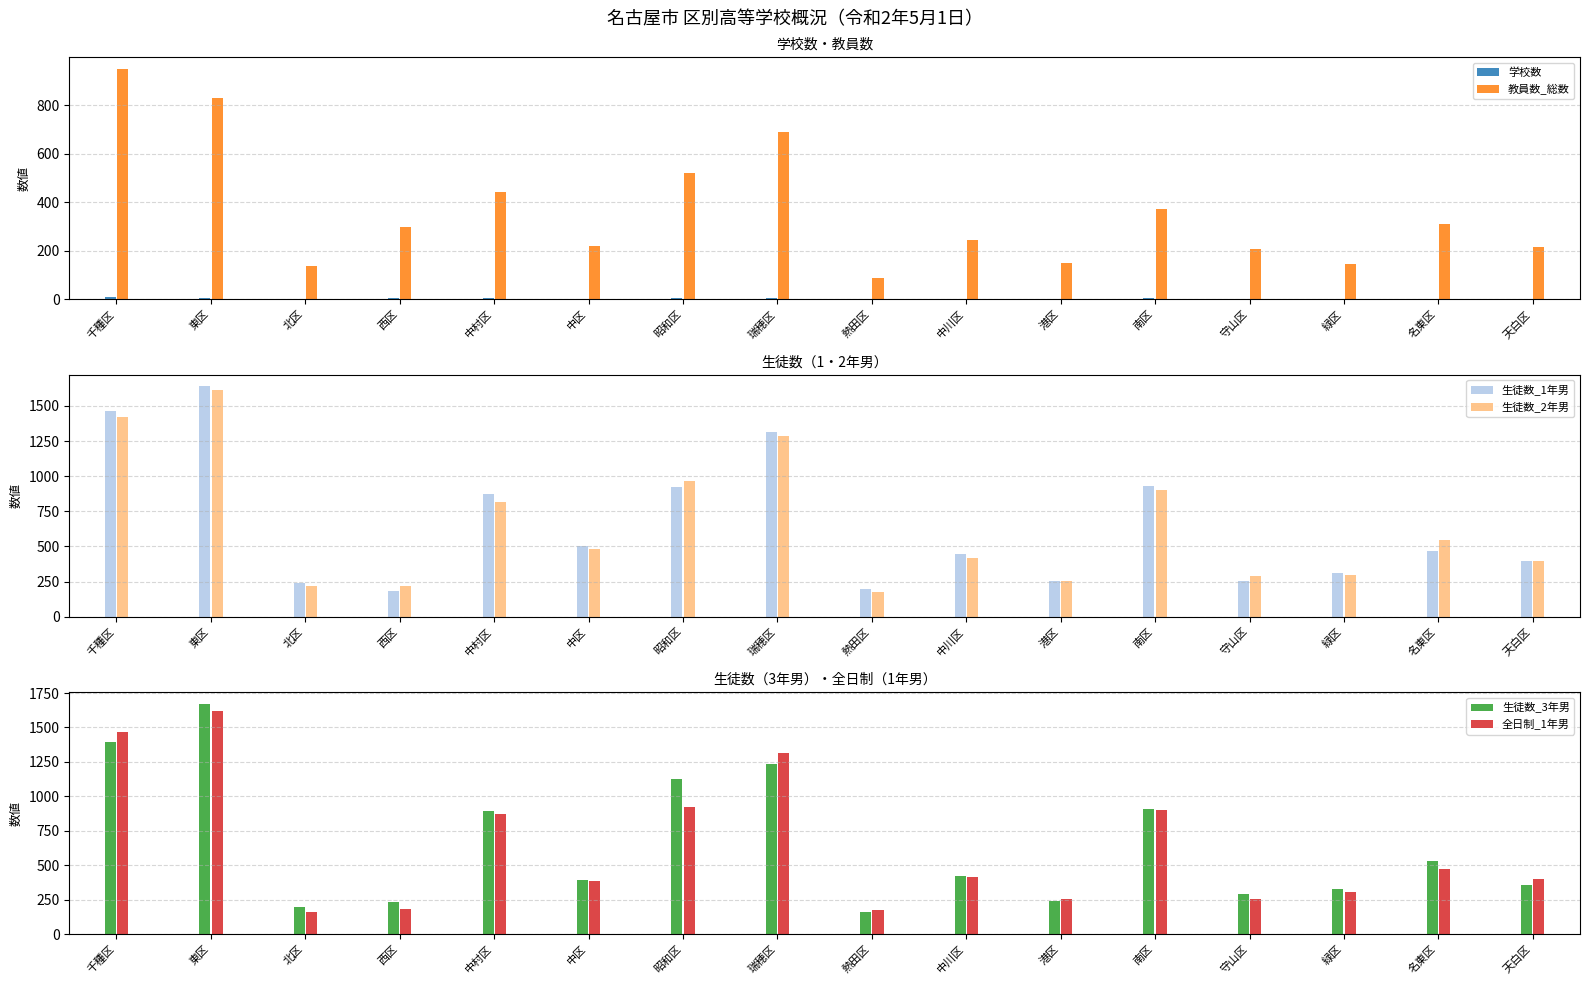

Which category has the highest value in the 学校数 series?

千種区